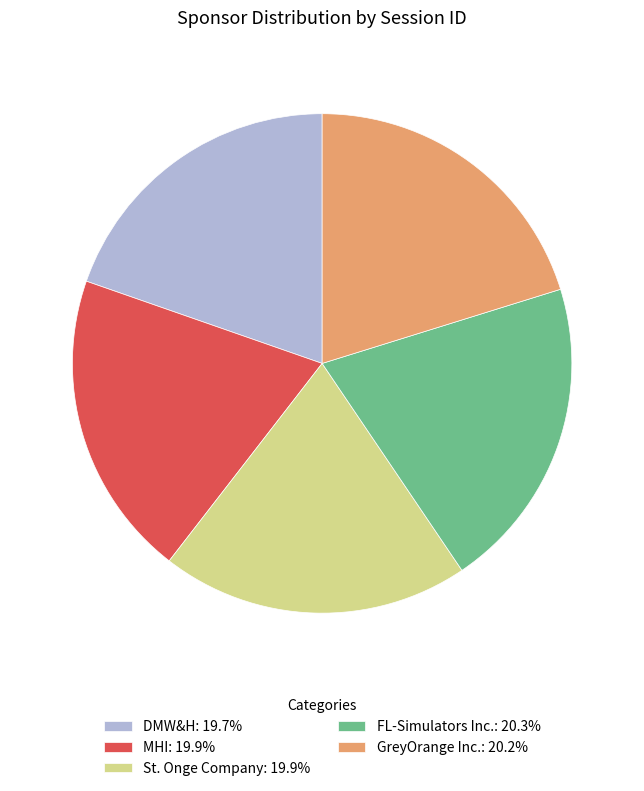

Does any single category account for the majority?

No